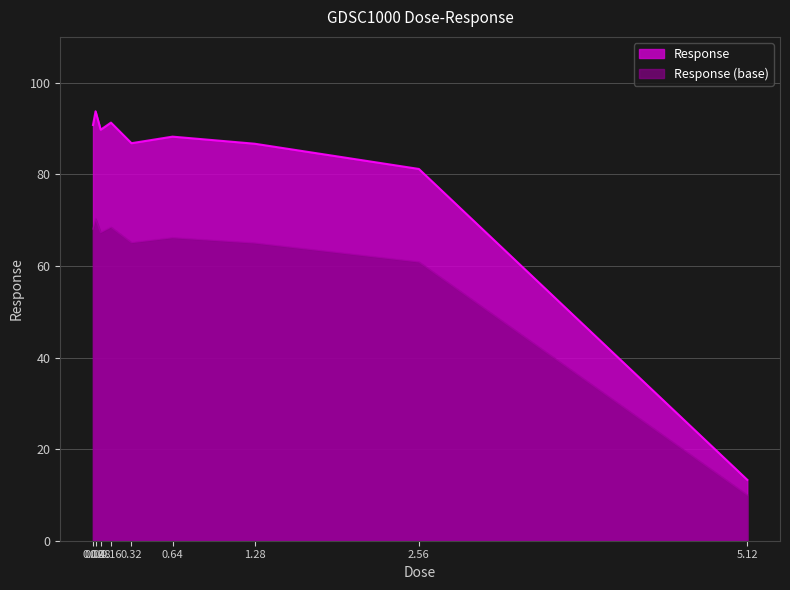

What is the change in value from 0.04 to 5.12?

-80.5